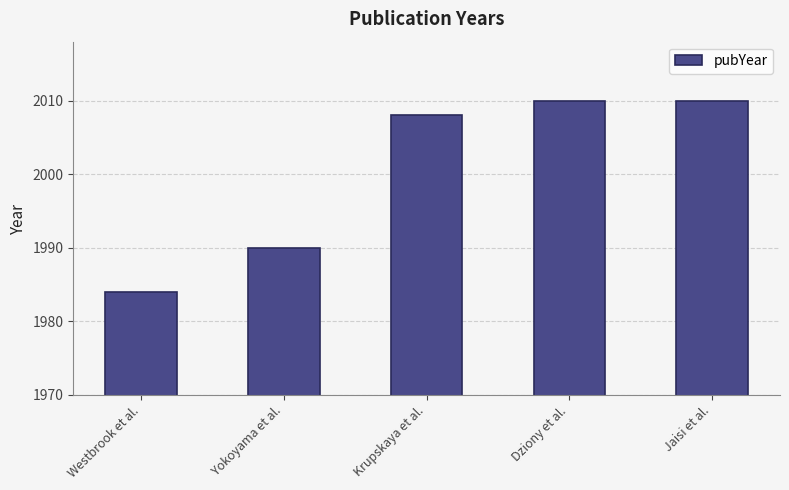

What is the label of the 1st bar from the right?

Jaisi et al.